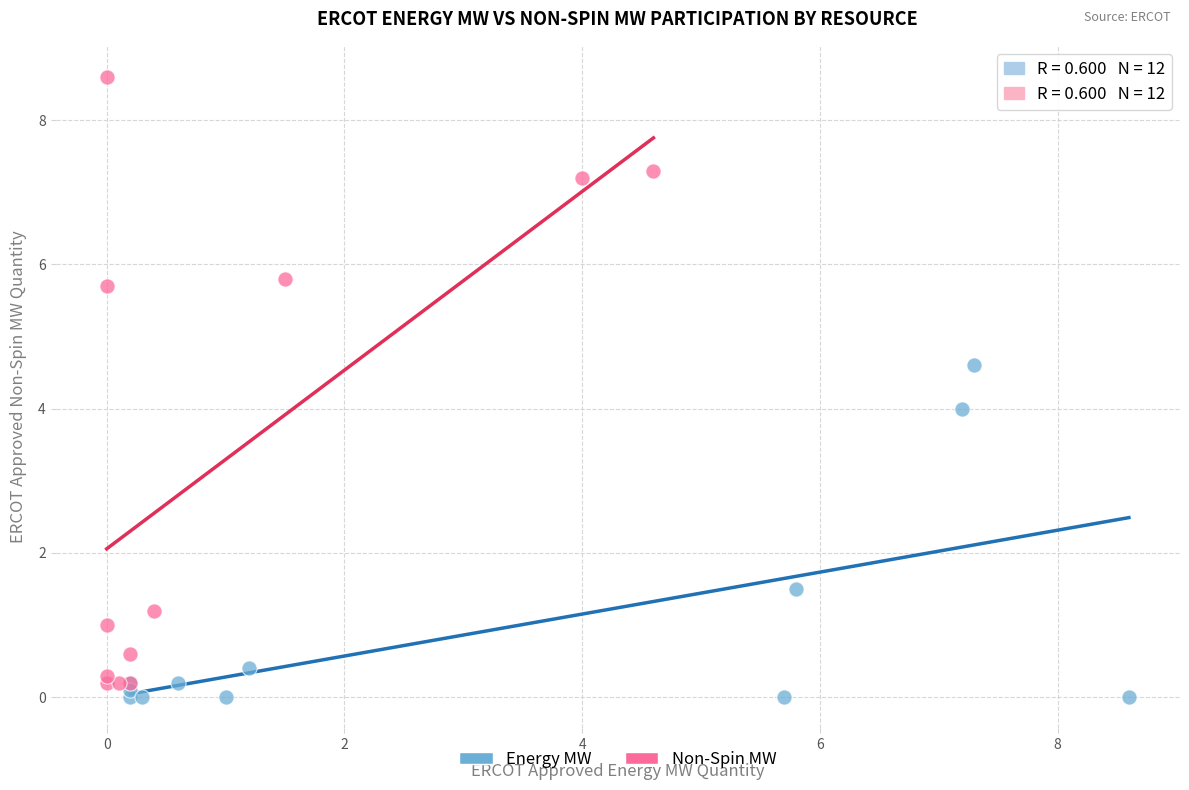

What are all the series names shown in the legend?

Energy MW, Non-Spin MW